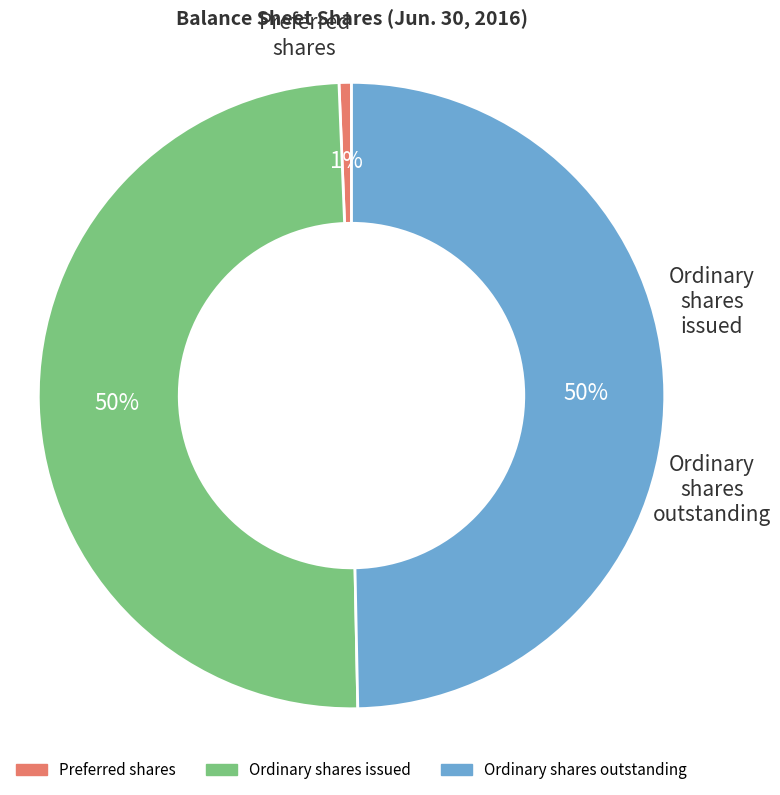

To the nearest percent, what is the average slice percentage?

33%